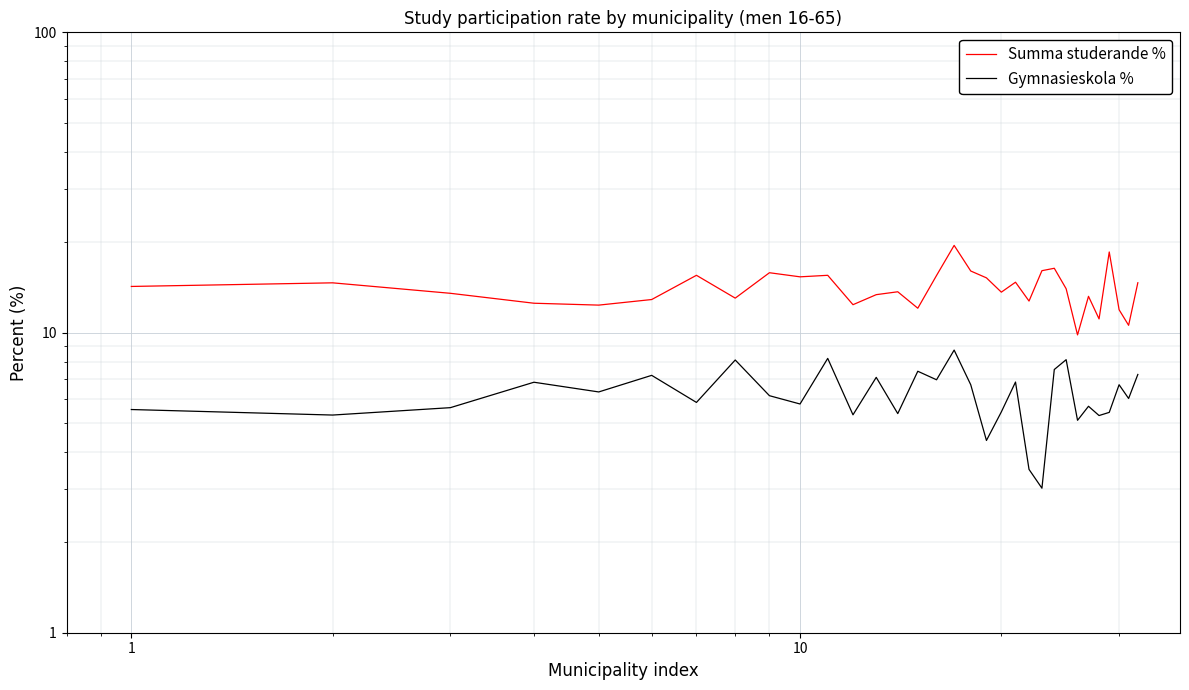

How many interior local valleys does the Gymnasieskola % series have?

12